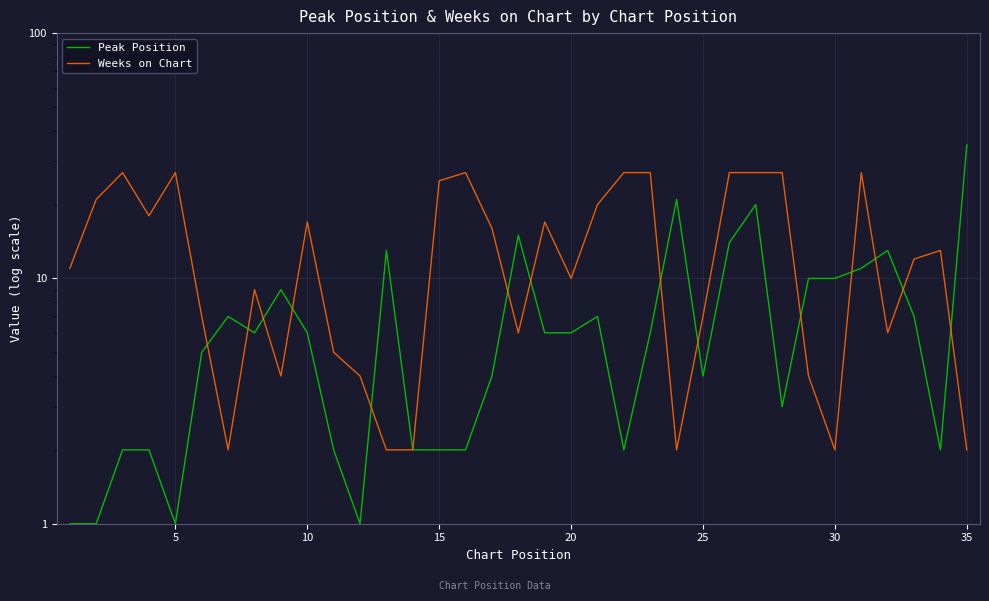

In Weeks on Chart, how many points are lower than both neighbors (excluding endpoints)?

8